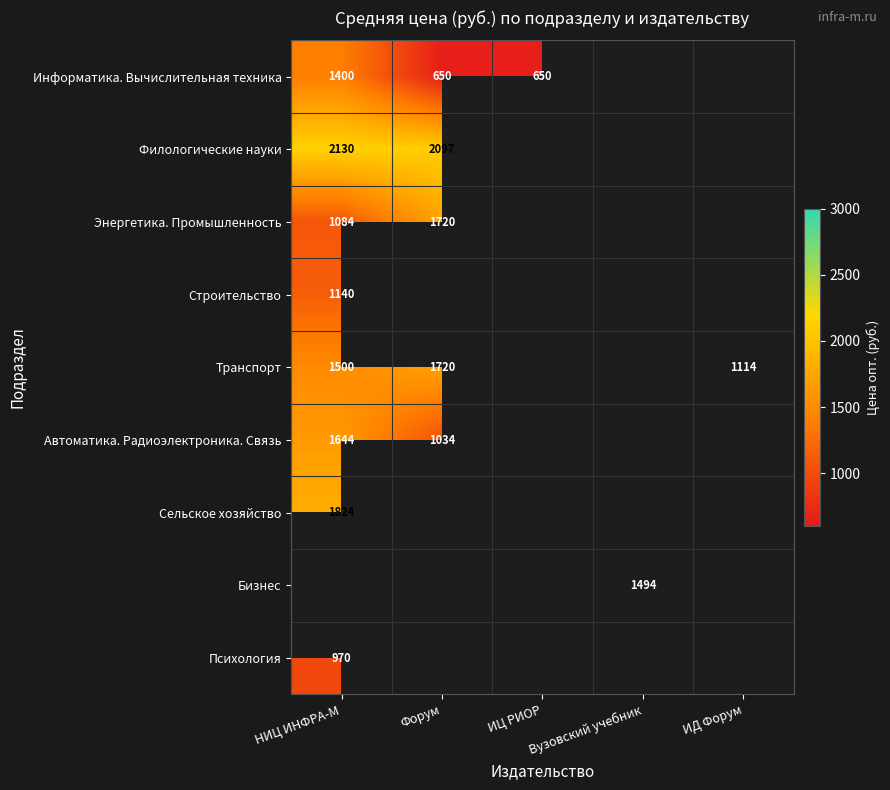

What is the spread (max minus min) of values at НИЦ ИНФРА-М?

1160.0